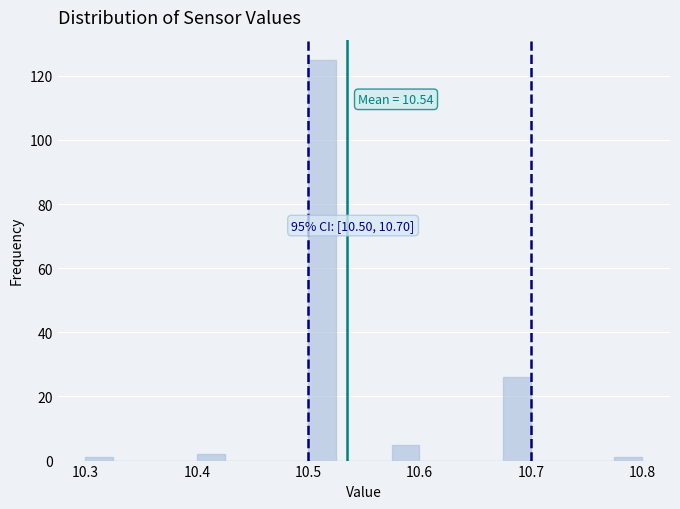

Read against the x-axis, roughly where is the centre of the tallest bar?

10.51